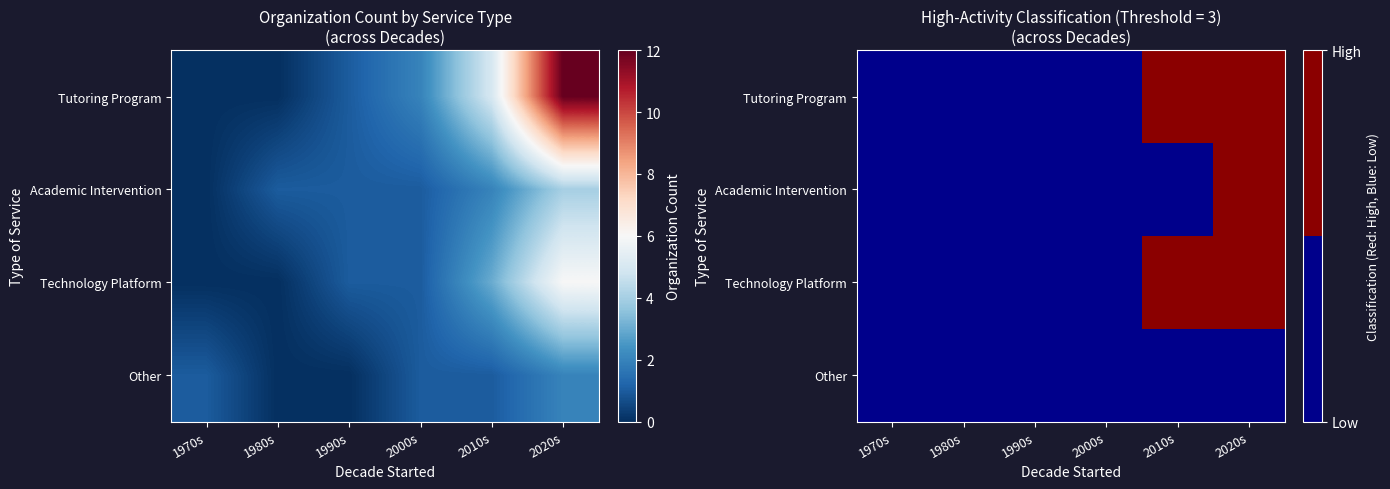

At which category is the sum across all series the highest?

2020s